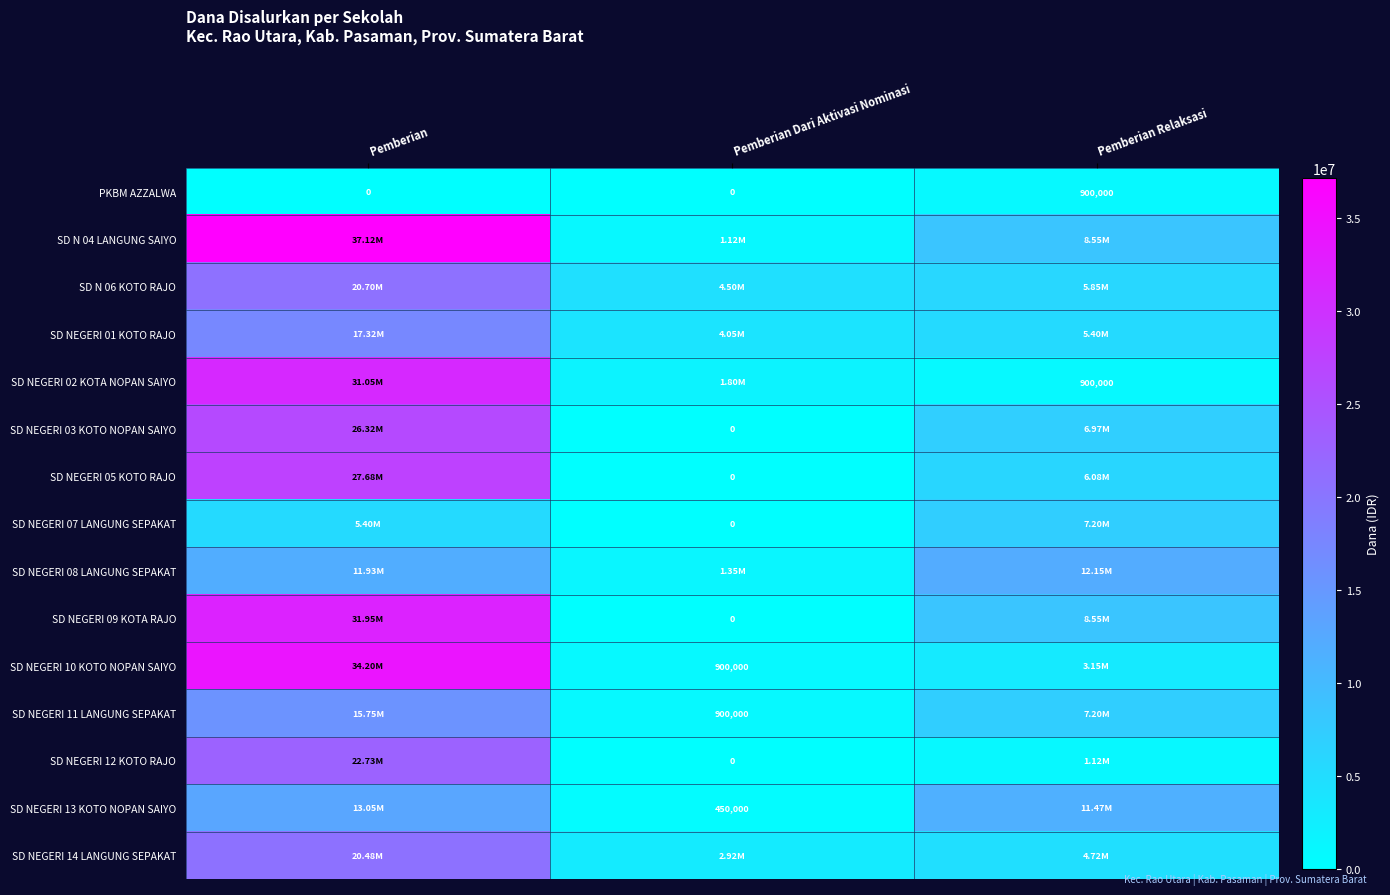

The value of SD NEGERI 03 KOTO NOPAN SAIYO at Pemberian is 26325000. True or false?

True